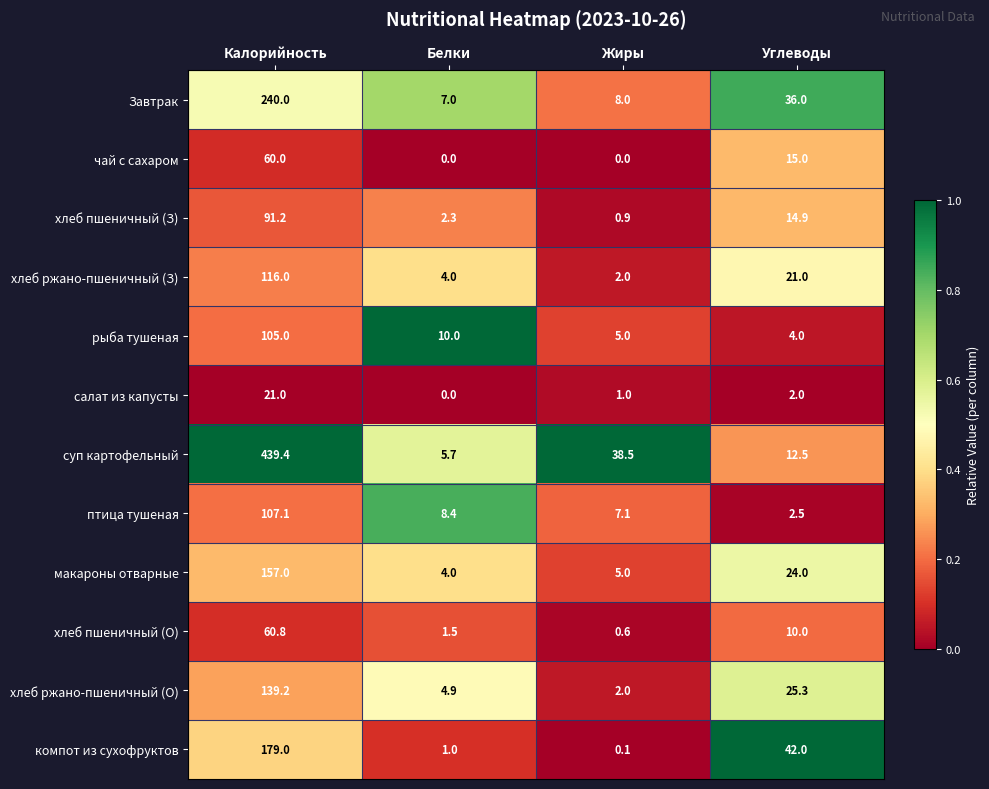

How many series are shown in this chart?

12